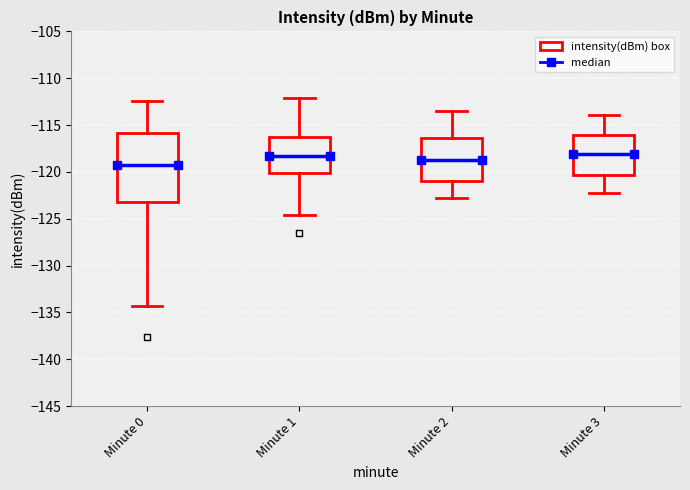

Where is the upper edge of the box for Minute 0 on the y-axis? The values are not printed on the chart, so give them approximately, as read against the axis.

-116.0